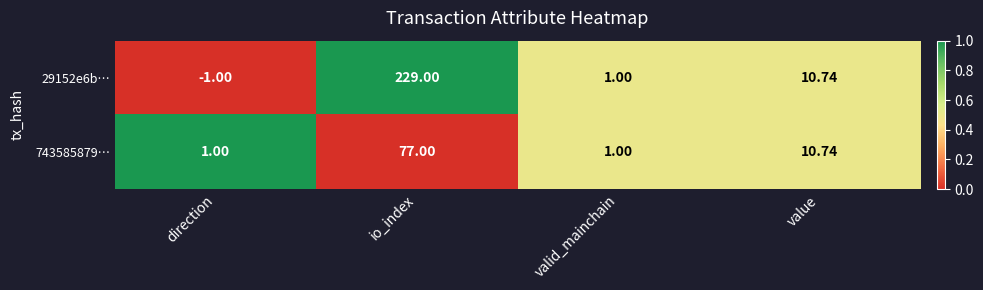

At which label does 29152e6b… first exceed 10?

io_index